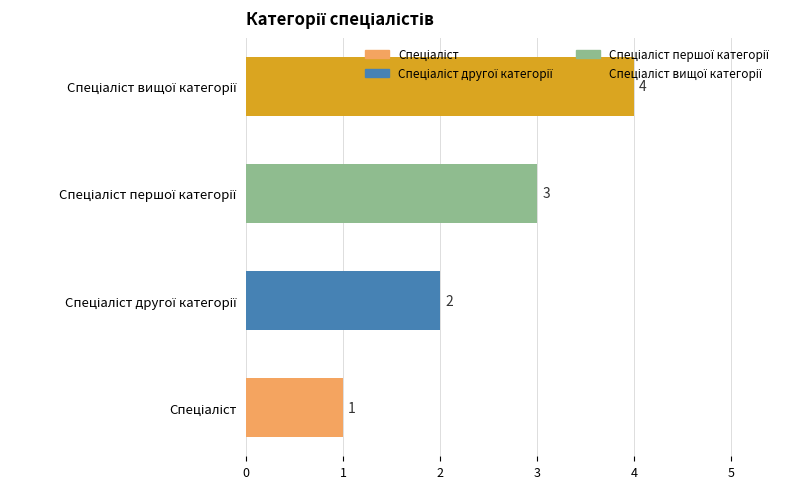

What is the maximum value shown in the chart?

4